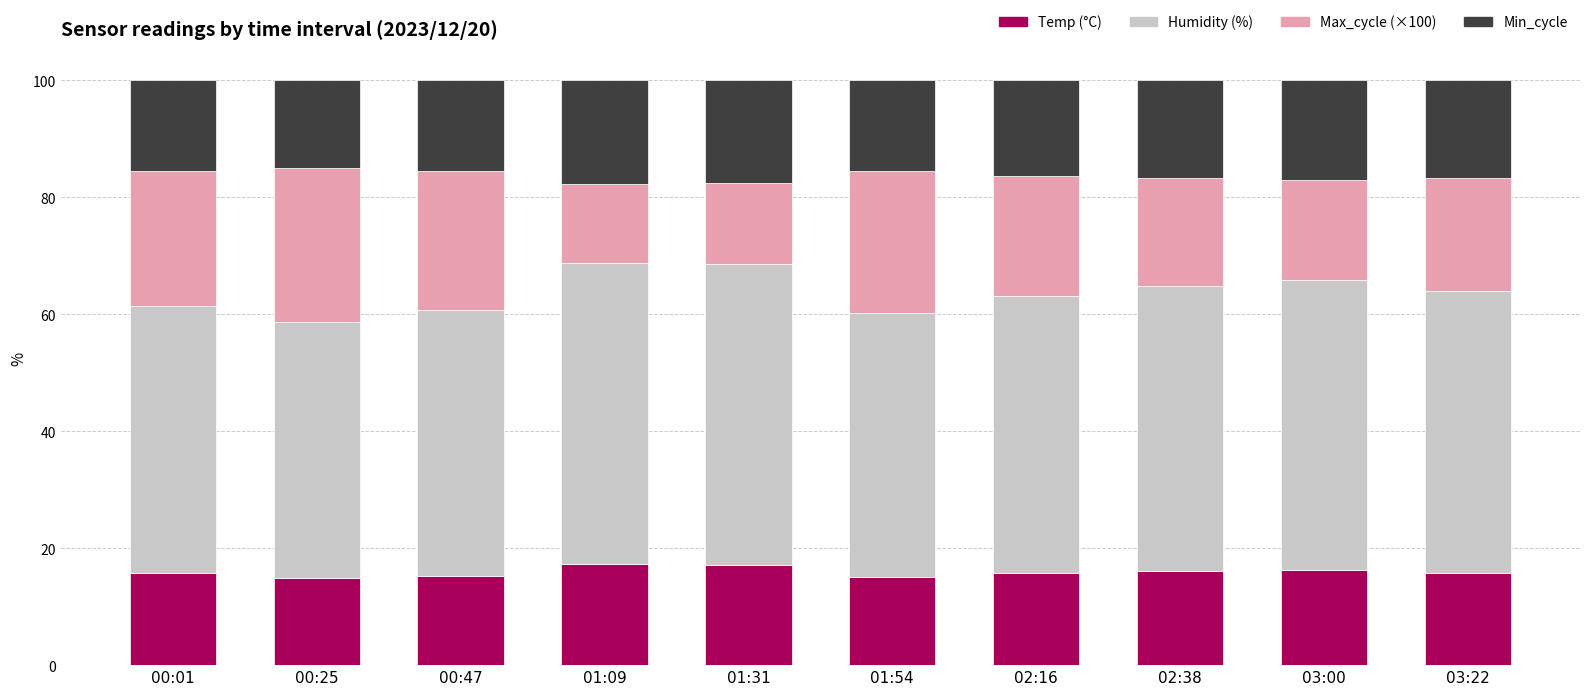

What is the lowest value of the Temp (°C) series?

14.9